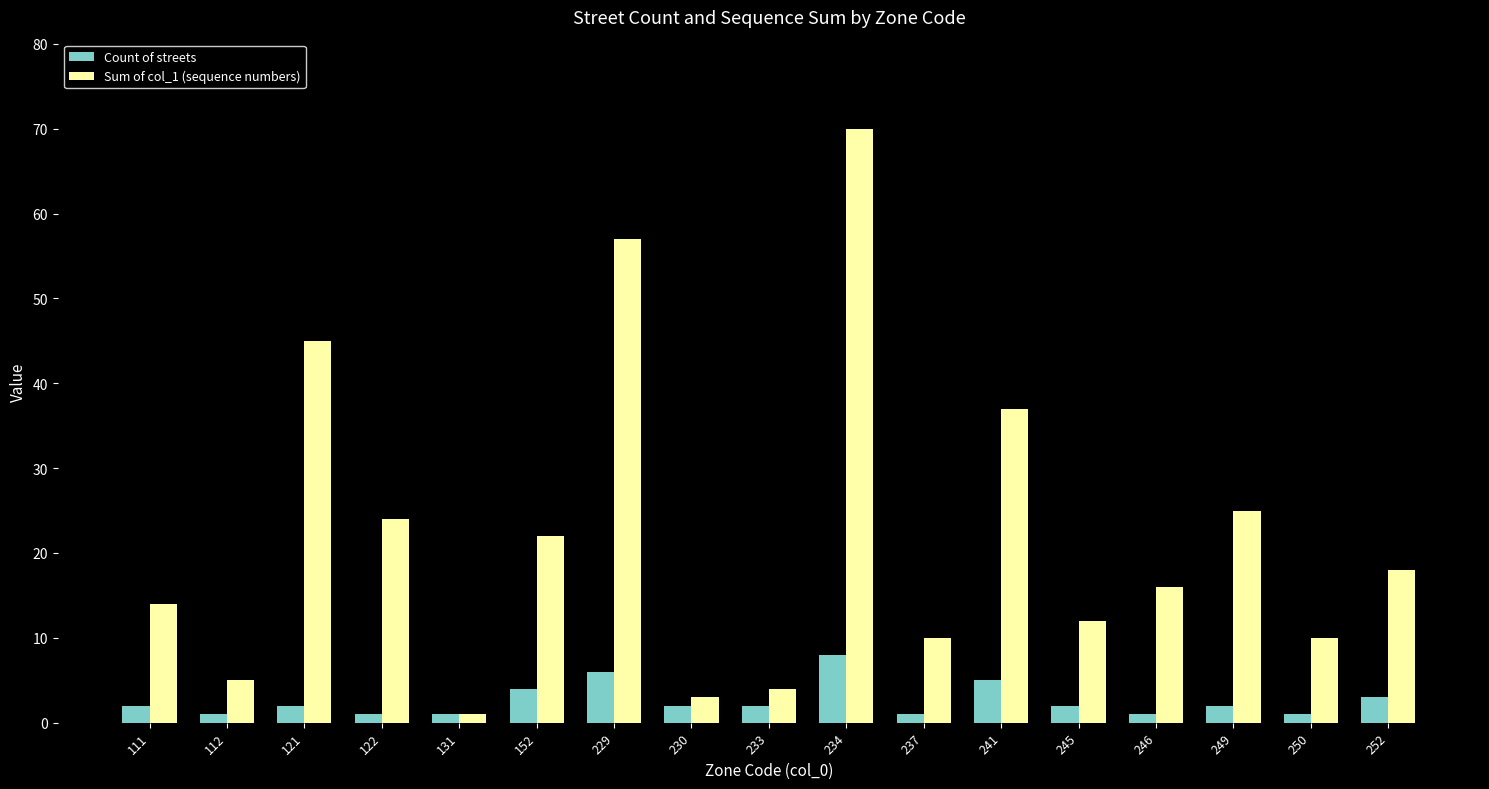

True or false: Sum of col_1 (sequence numbers) has a value of 10 at 122.

False